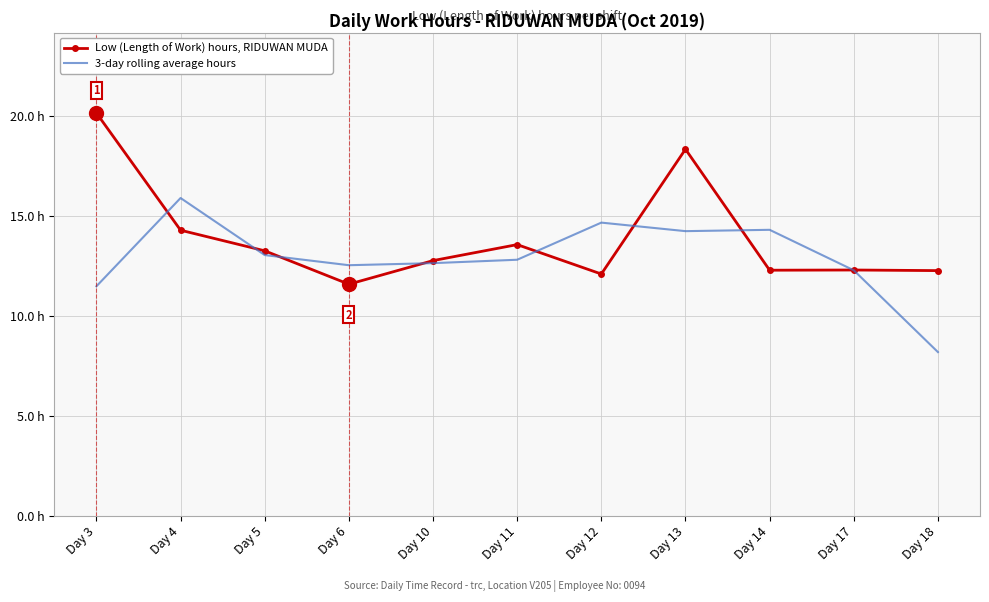

How many interior local peaks does the Low (Length of Work) hours, RIDUWAN MUDA series have?

3